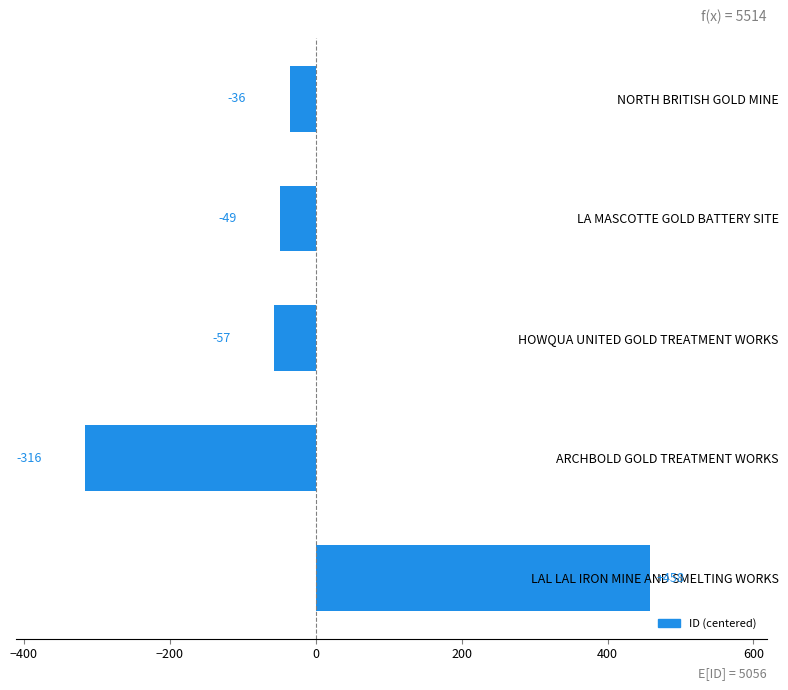

List the labels in order of value, smallest first.

ARCHBOLD GOLD TREATMENT WORKS, HOWQUA UNITED GOLD TREATMENT WORKS, LA MASCOTTE GOLD BATTERY SITE, NORTH BRITISH GOLD MINE, LAL LAL IRON MINE AND SMELTING WORKS